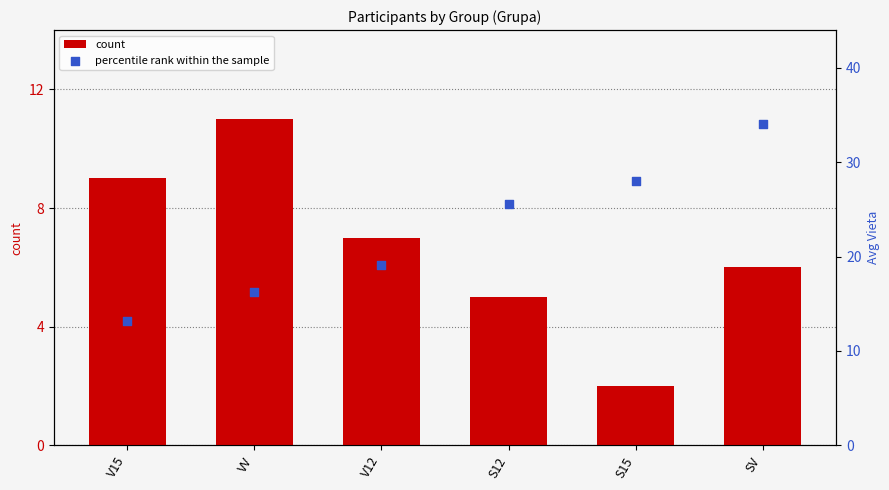

Is the value of percentile rank within the sample at S12 greater than the value of count at SV?

Yes